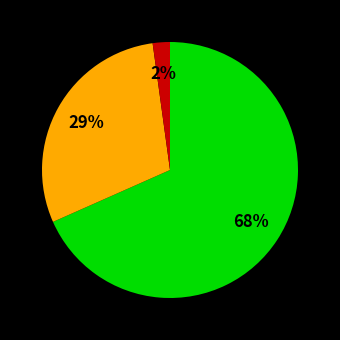

Is there any slice that represents more than half of the pie?

Yes